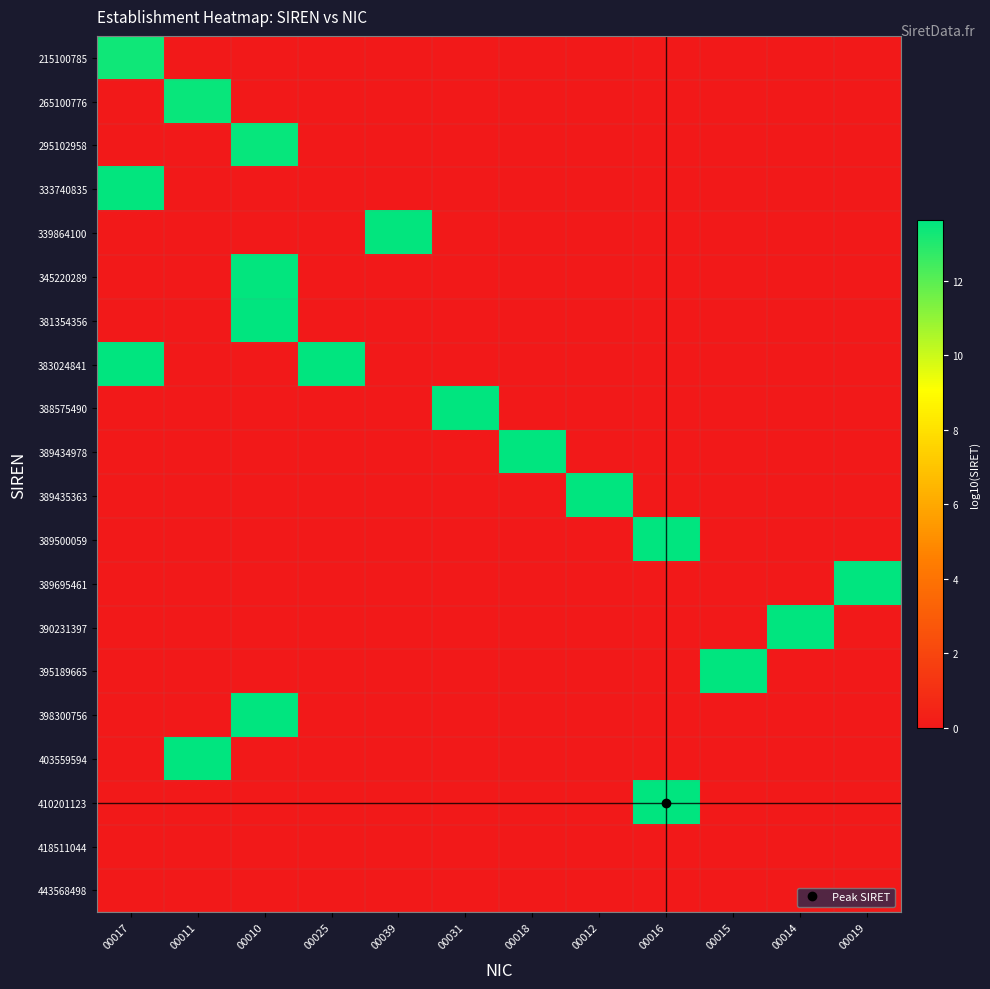

What is the greatest value displayed?

13.6